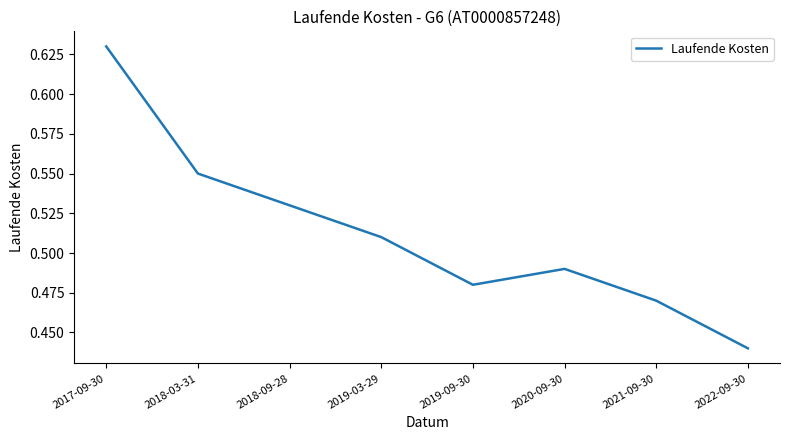

How many interior local valleys (lower than both neighbors) does the data have?

1